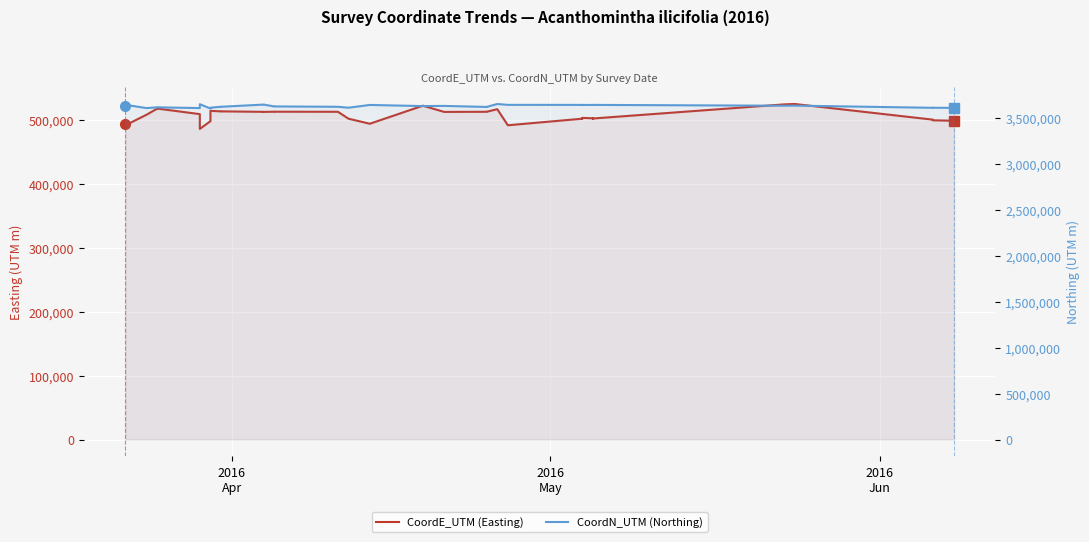

What is the average value of the CoordN_UTM (Northing) series?

3632204